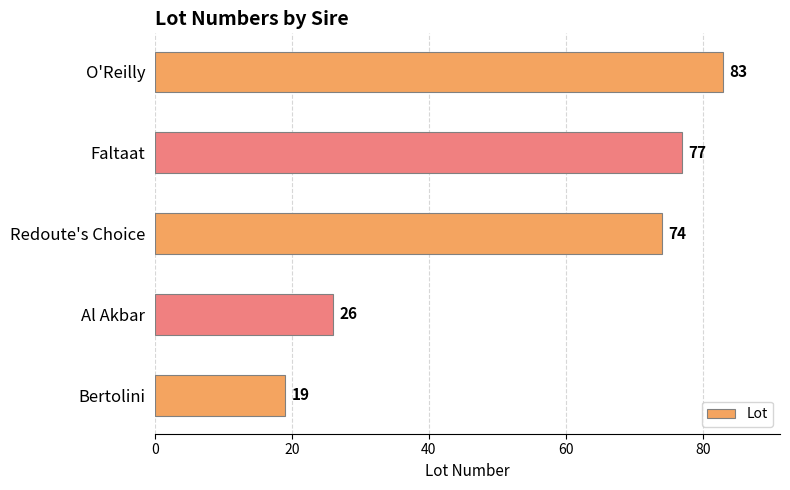

Between O'Reilly and Redoute's Choice, which is larger?

O'Reilly